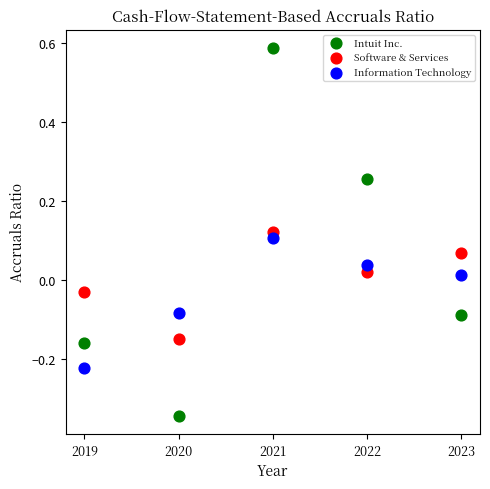

What is the X range (max minus min) for the scatter plot?

4.0